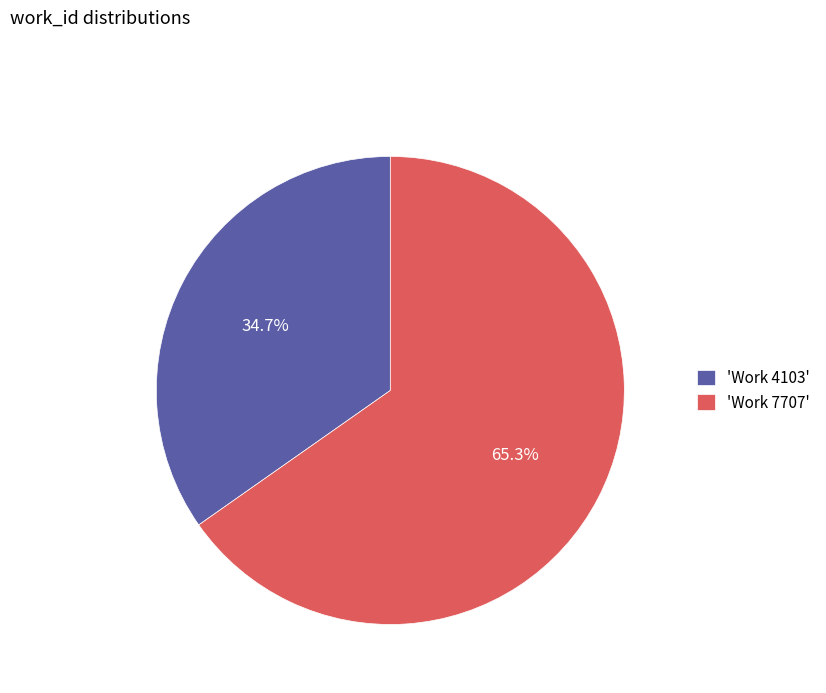

Is there any slice that represents more than half of the pie?

Yes